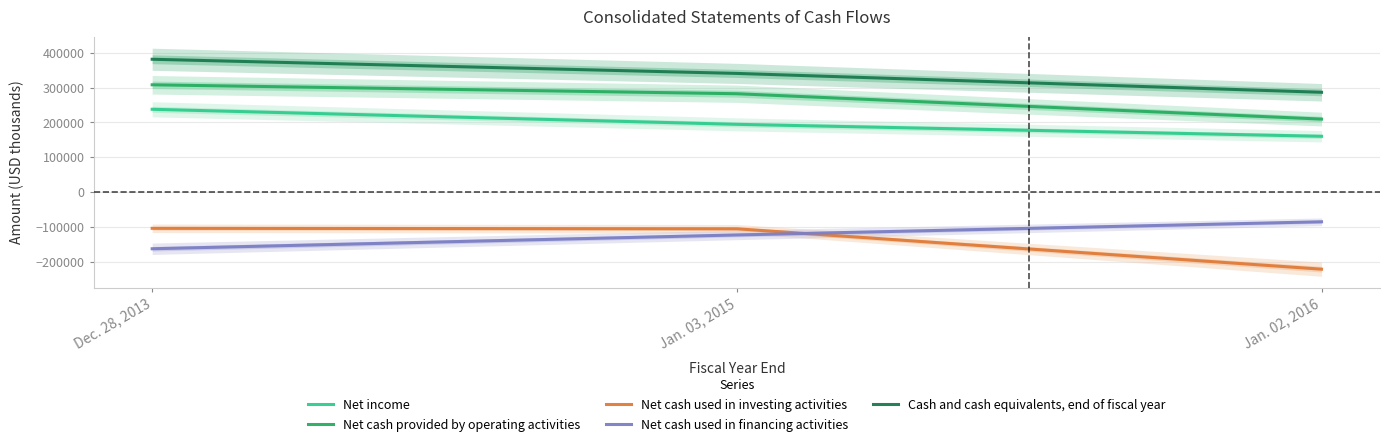

What are all the series names shown in the legend?

Net income, Net cash provided by operating activities, Net cash used in investing activities, Net cash used in financing activities, Cash and cash equivalents, end of fiscal year